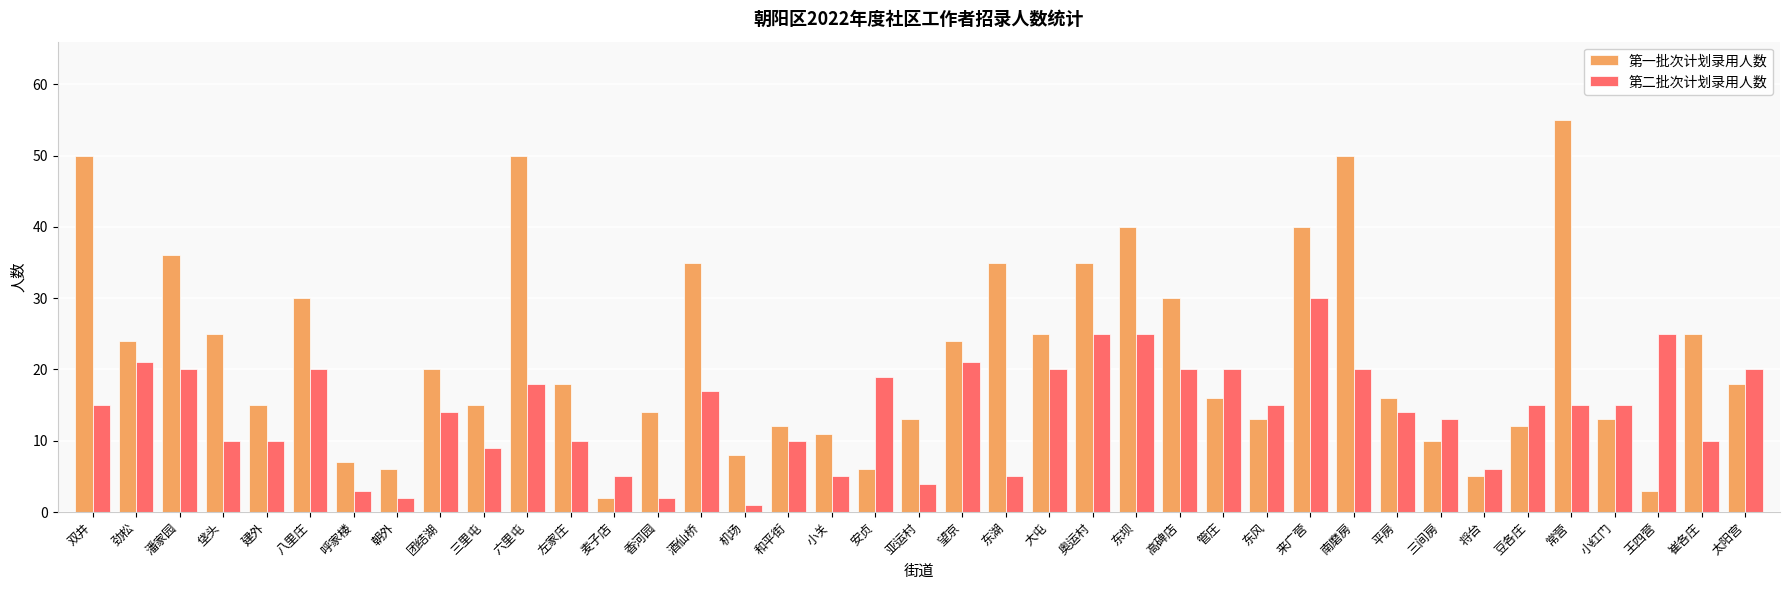

Reading left to right, transcribe all the data shown in this chart.

第一批次计划录用人数: 双井=50	劲松=24	潘家园=36	垡头=25	建外=15	八里庄=30	呼家楼=7	朝外=6	团结湖=20	三里屯=15	六里屯=50	左家庄=18	麦子店=2	香河园=14	酒仙桥=35	机场=8	和平街=12	小关=11	安贞=6	亚运村=13	望京=24	东湖=35	大屯=25	奥运村=35	东坝=40	高碑店=30	管庄=16	东风=13	来广营=40	南磨房=50	平房=16	三间房=10	将台=5	豆各庄=12	常营=55	小红门=13	王四营=3	崔各庄=25	太阳宫=18
第二批次计划录用人数: 双井=15	劲松=21	潘家园=20	垡头=10	建外=10	八里庄=20	呼家楼=3	朝外=2	团结湖=14	三里屯=9	六里屯=18	左家庄=10	麦子店=5	香河园=2	酒仙桥=17	机场=1	和平街=10	小关=5	安贞=19	亚运村=4	望京=21	东湖=5	大屯=20	奥运村=25	东坝=25	高碑店=20	管庄=20	东风=15	来广营=30	南磨房=20	平房=14	三间房=13	将台=6	豆各庄=15	常营=15	小红门=15	王四营=25	崔各庄=10	太阳宫=20